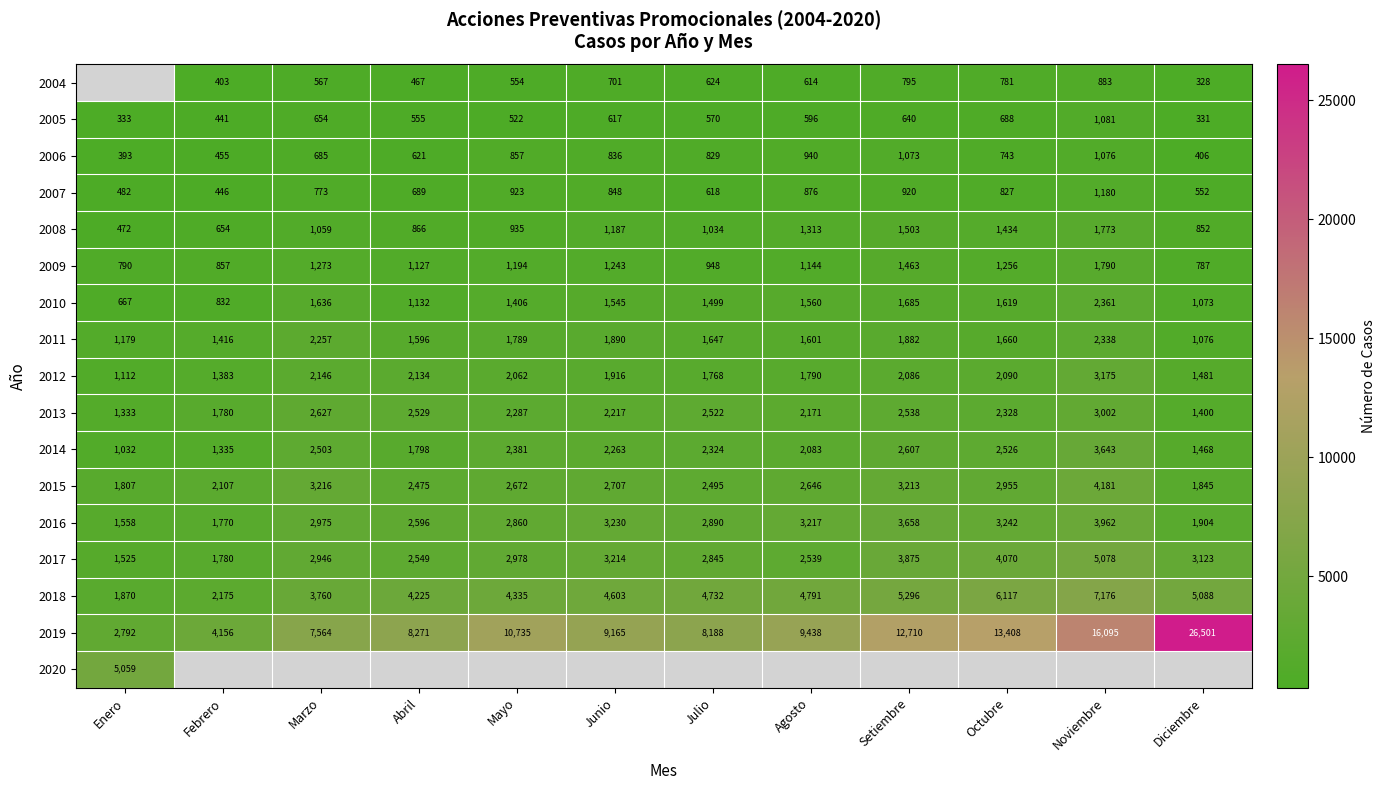

Which label corresponds to the smallest value in the chart?

Diciembre